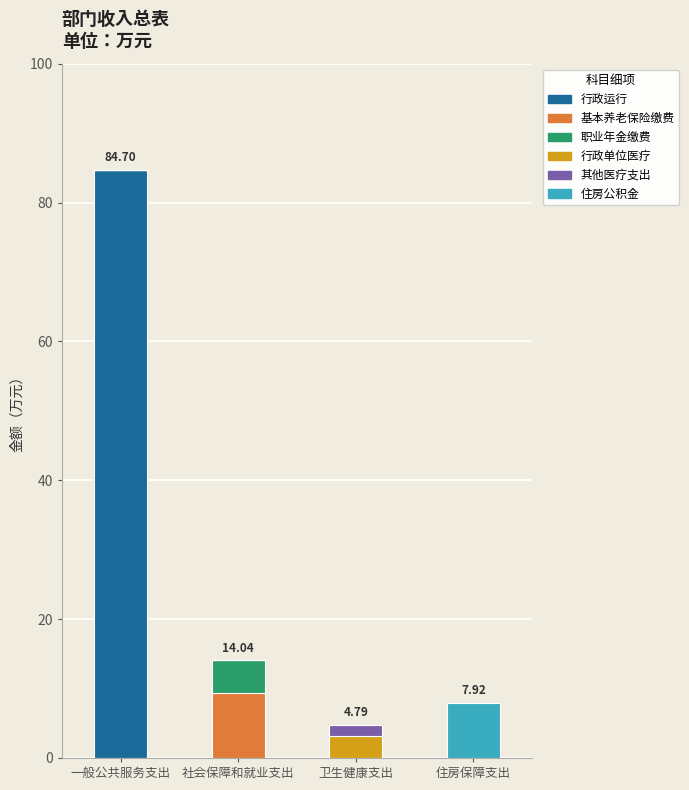

What is the total value across all series at 住房保障支出?

7.9